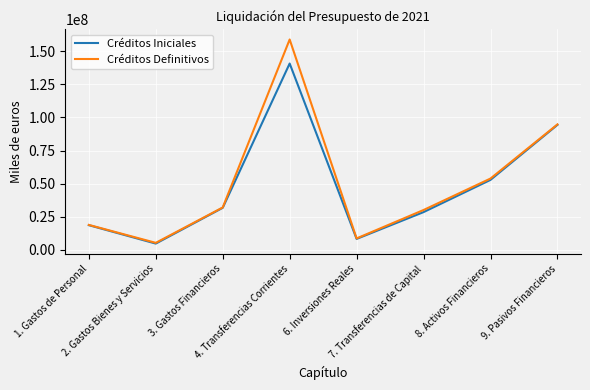

At how many categories does at least one series exceed 96714278?

1